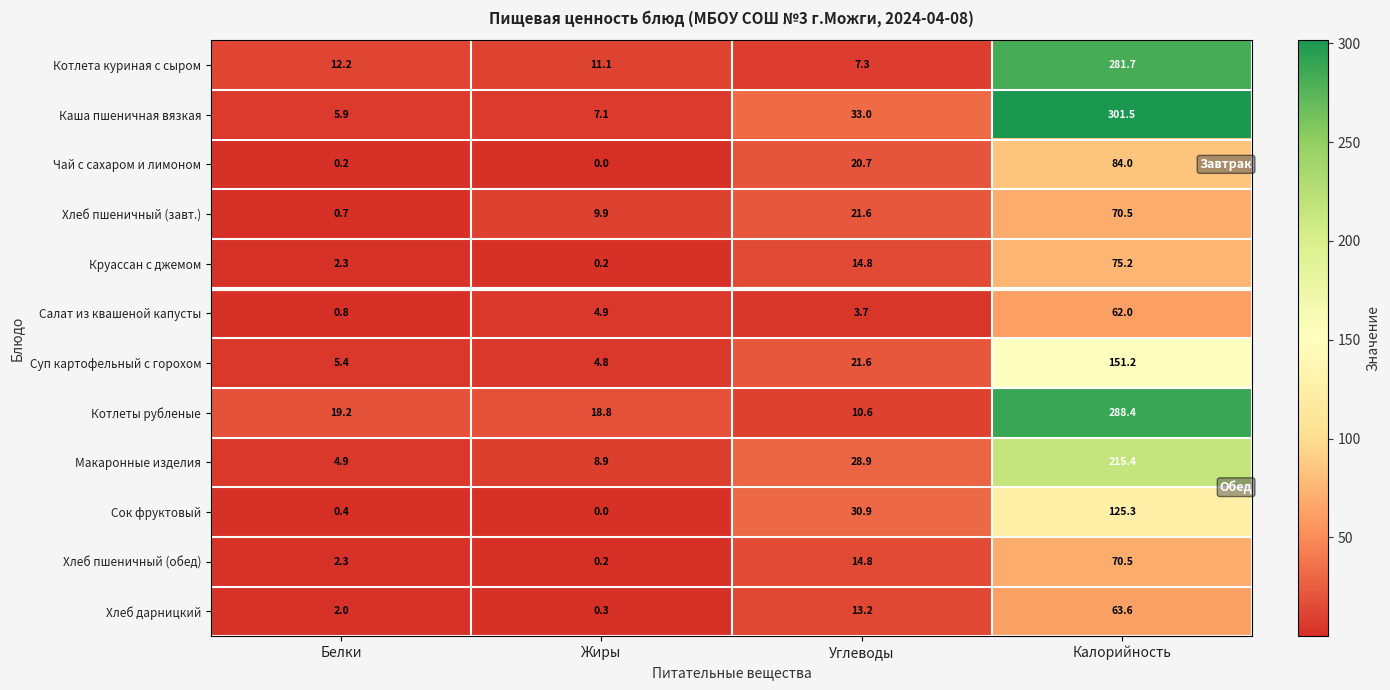

At which category does the chart reach its peak across all series?

Калорийность